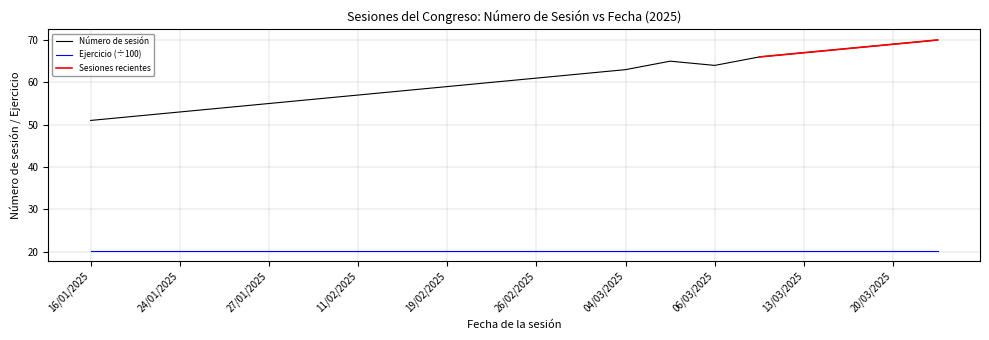

At which category does the chart reach its minimum across all series?

16/01/2025